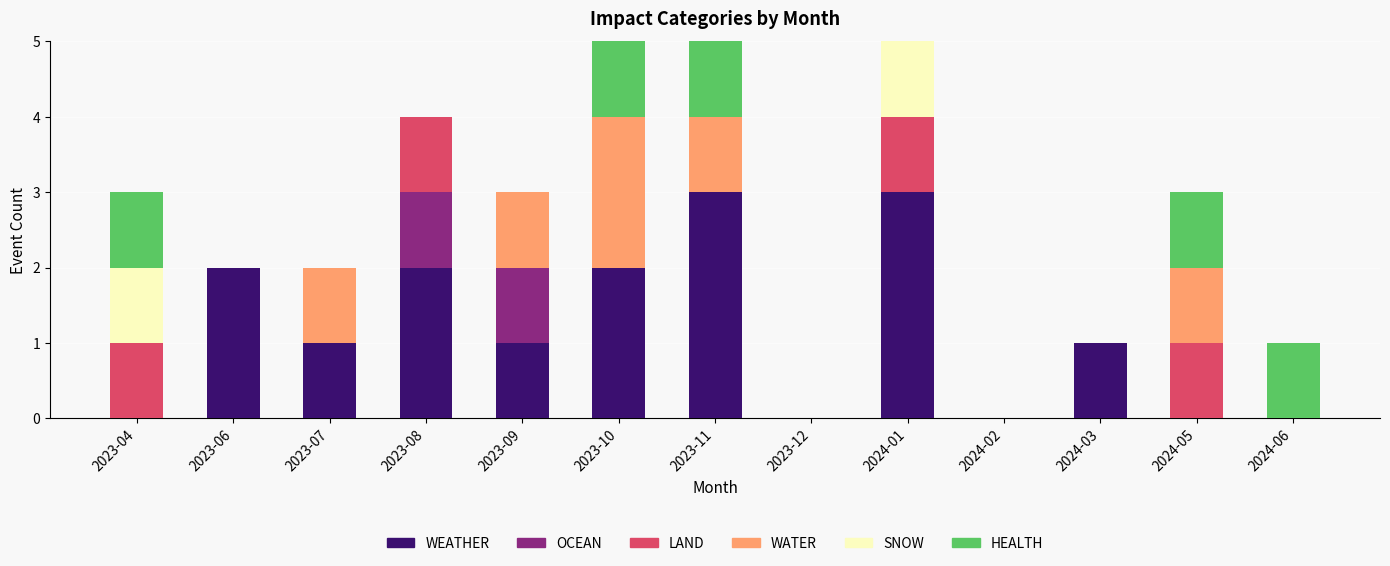

What is the total value across all series at 2023-10?

5